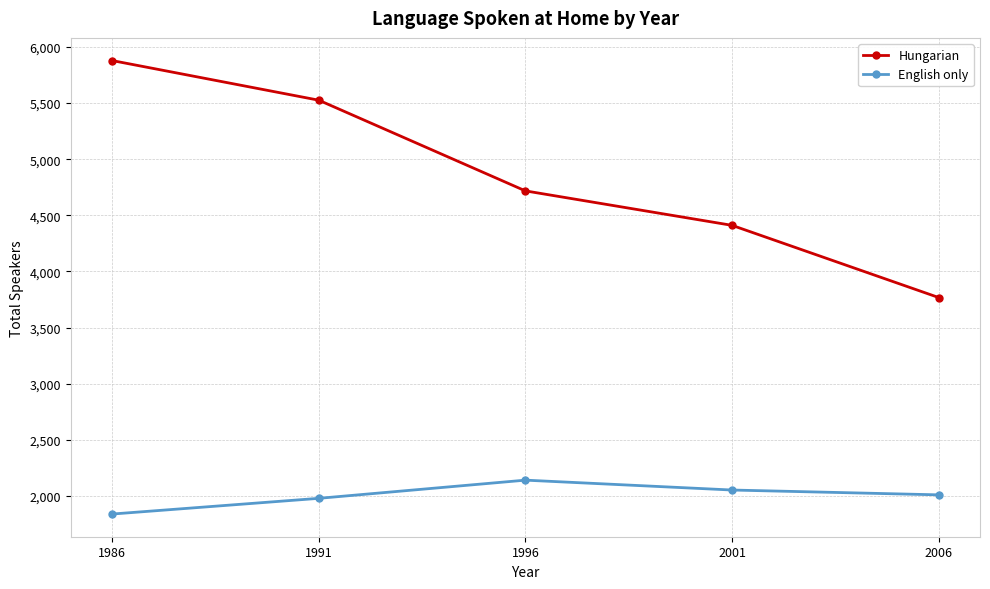

What is the value of the English only point at the 3rd from the left?

2141